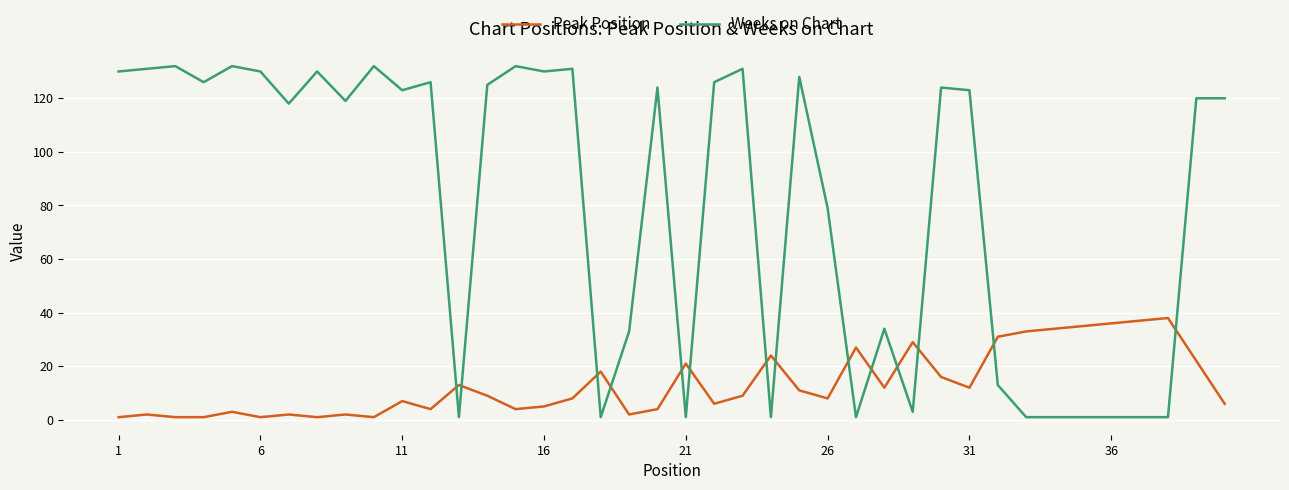

Which series ends up on top after the final intersection of Weeks on Chart and Peak Position?

Weeks on Chart